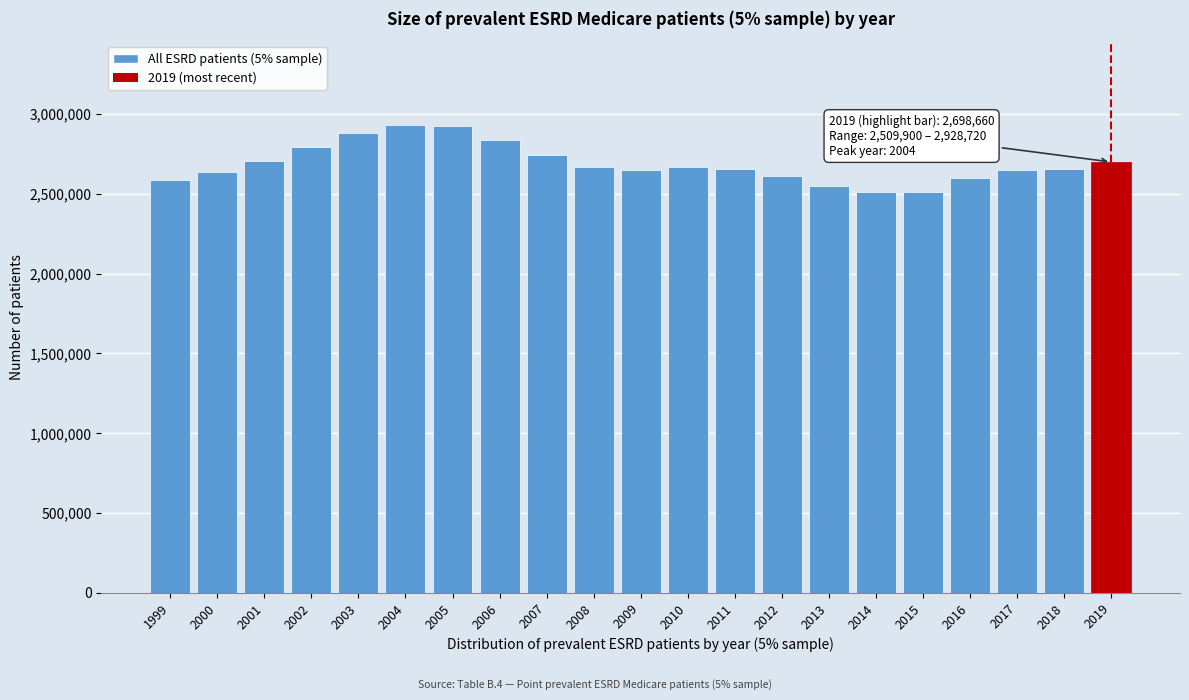

The value at 2002 is 2793120. True or false?

True